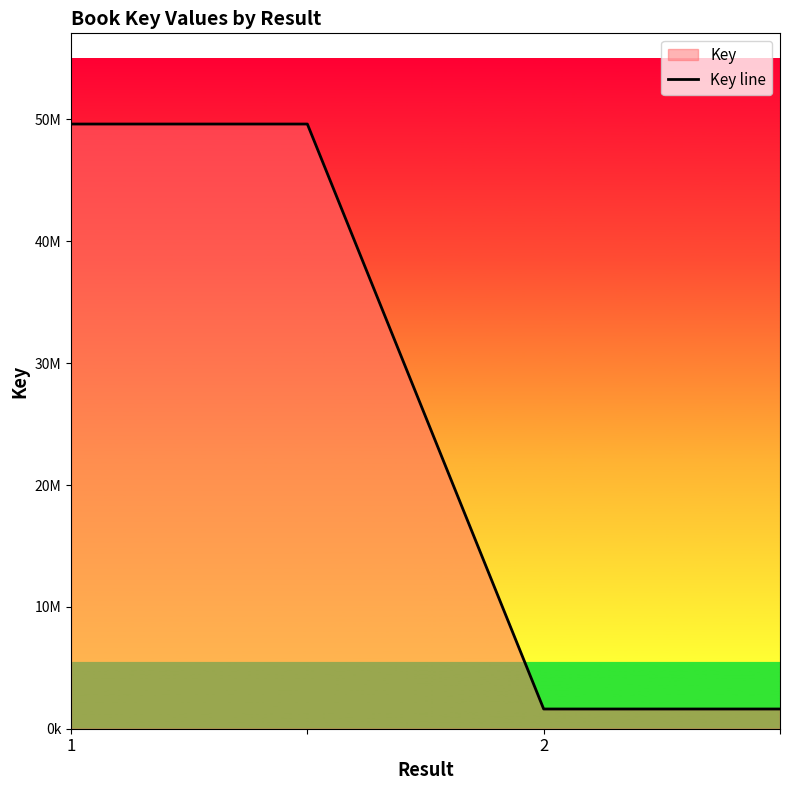

Reading left to right, what are all the values shown in this chart?

49622152	49622152	1618388	1618388